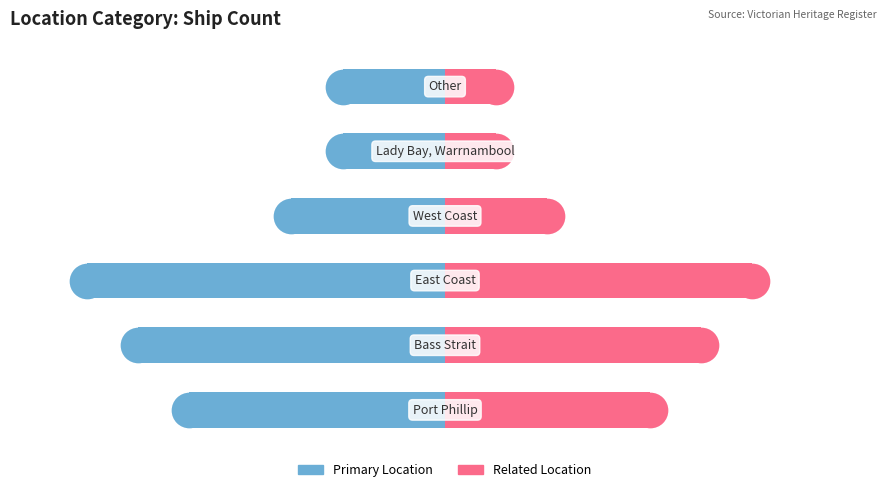

Which series reaches the maximum Y coordinate?

Related Location